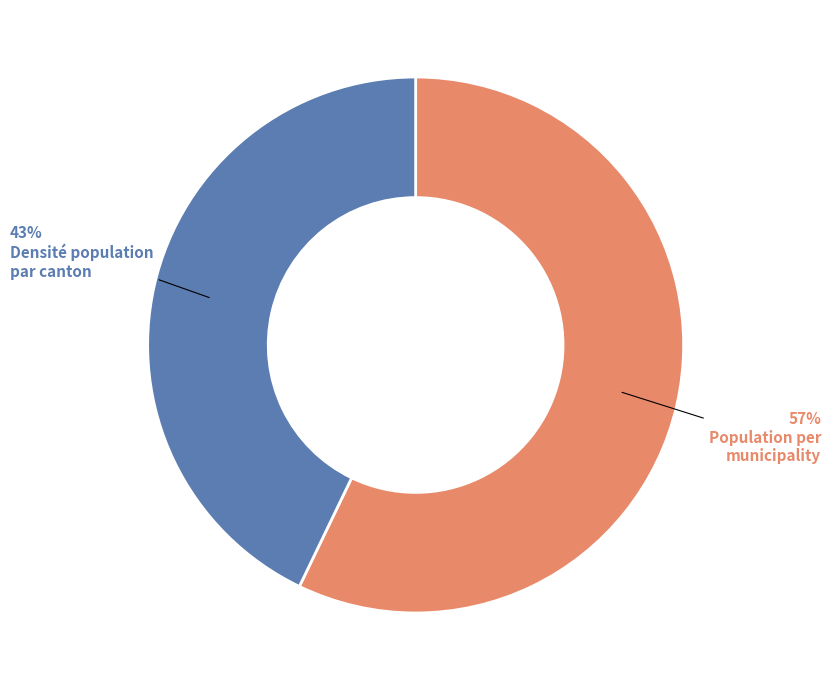

Does any single category account for the majority?

Yes